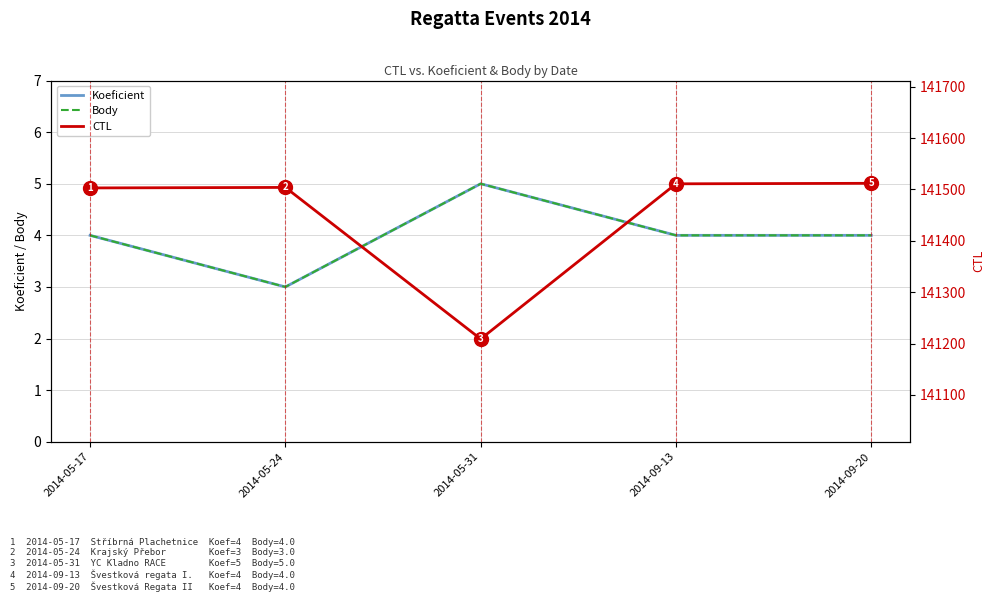

At which label is Koeficient closest to 4?

2014-05-17